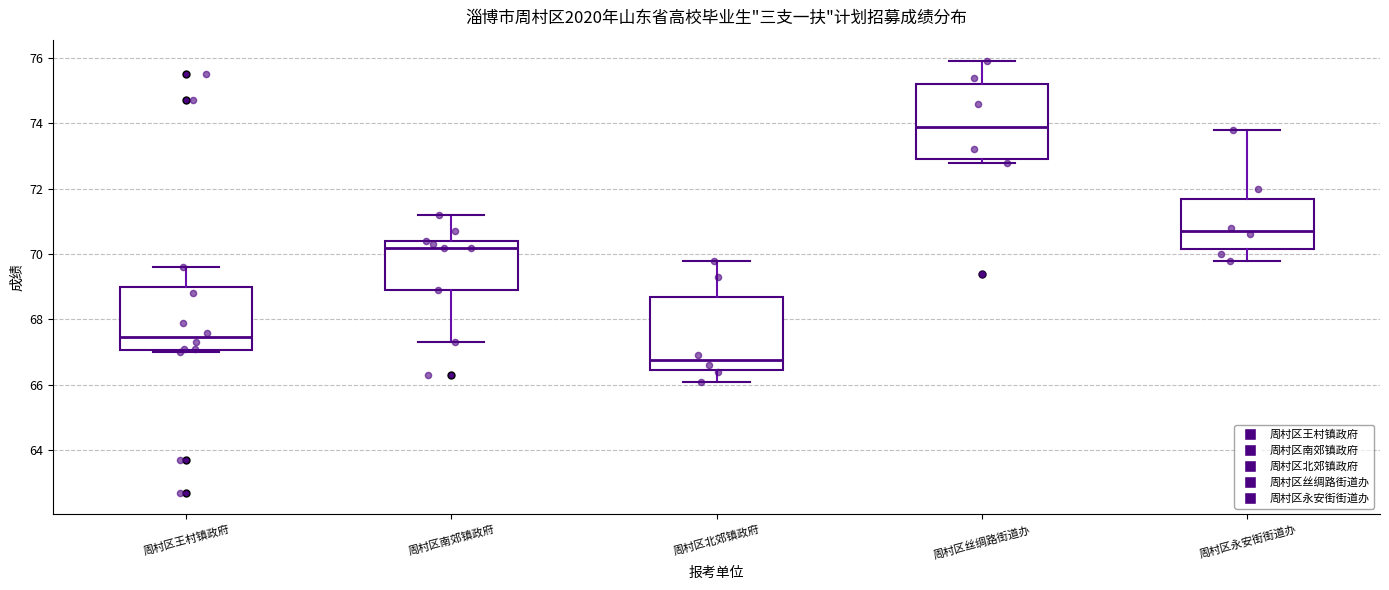

Reading left to right, read every box against the y-axis: the position of its median line, the range the box covers, and the ends of its whiskers. The values are not printed on the chart, so give them approximately, as read against the axis.

周村区王村镇政府: median 67.4, box 67.0 to 69.0, whiskers 67.0 (just below the box's lower edge) to 69.6
周村区南郊镇政府: median 70.2, box 69.0 to 70.4, whiskers 67.4 to 71.2
周村区北郊镇政府: median 66.8, box 66.4 to 68.8, whiskers 66.2 to 69.8
周村区丝绸路街道办: median 74.0, box 73.0 to 75.2, whiskers 72.8 to 76.0
周村区永安街街道办: median 70.8, box 70.2 to 71.8, whiskers 69.8 to 73.8